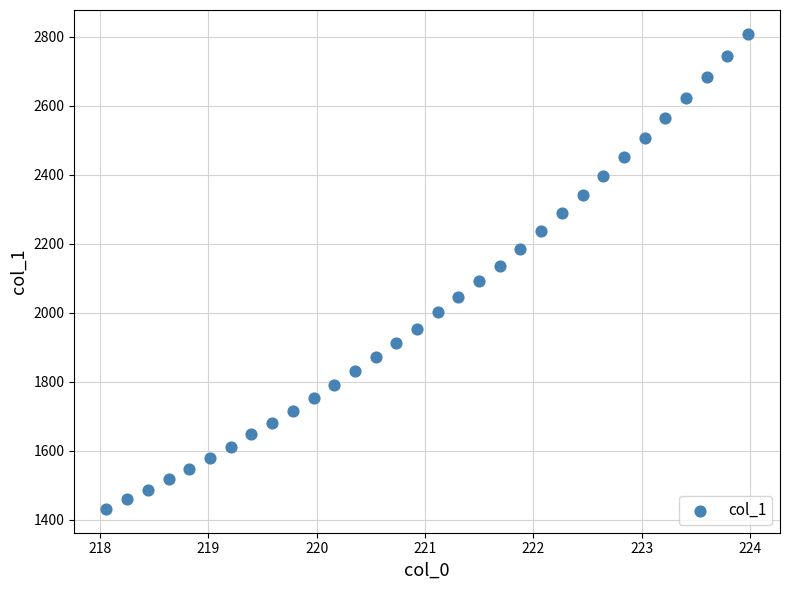

What is the range of Y values (max minus min)?

1377.0